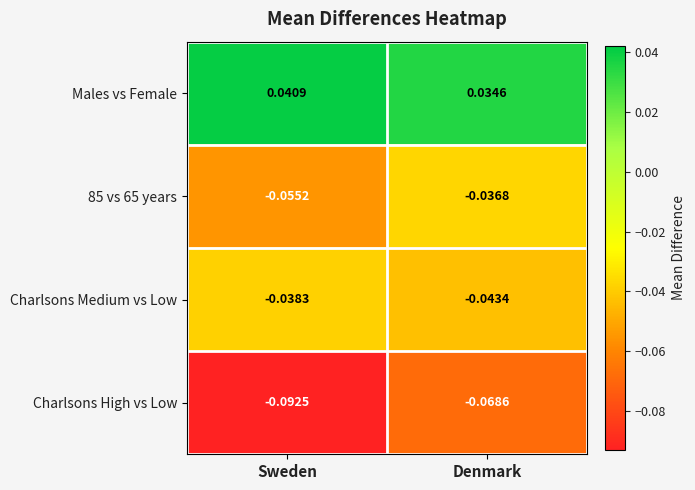

Which series has the widest spread of values?

Charlsons High vs Low